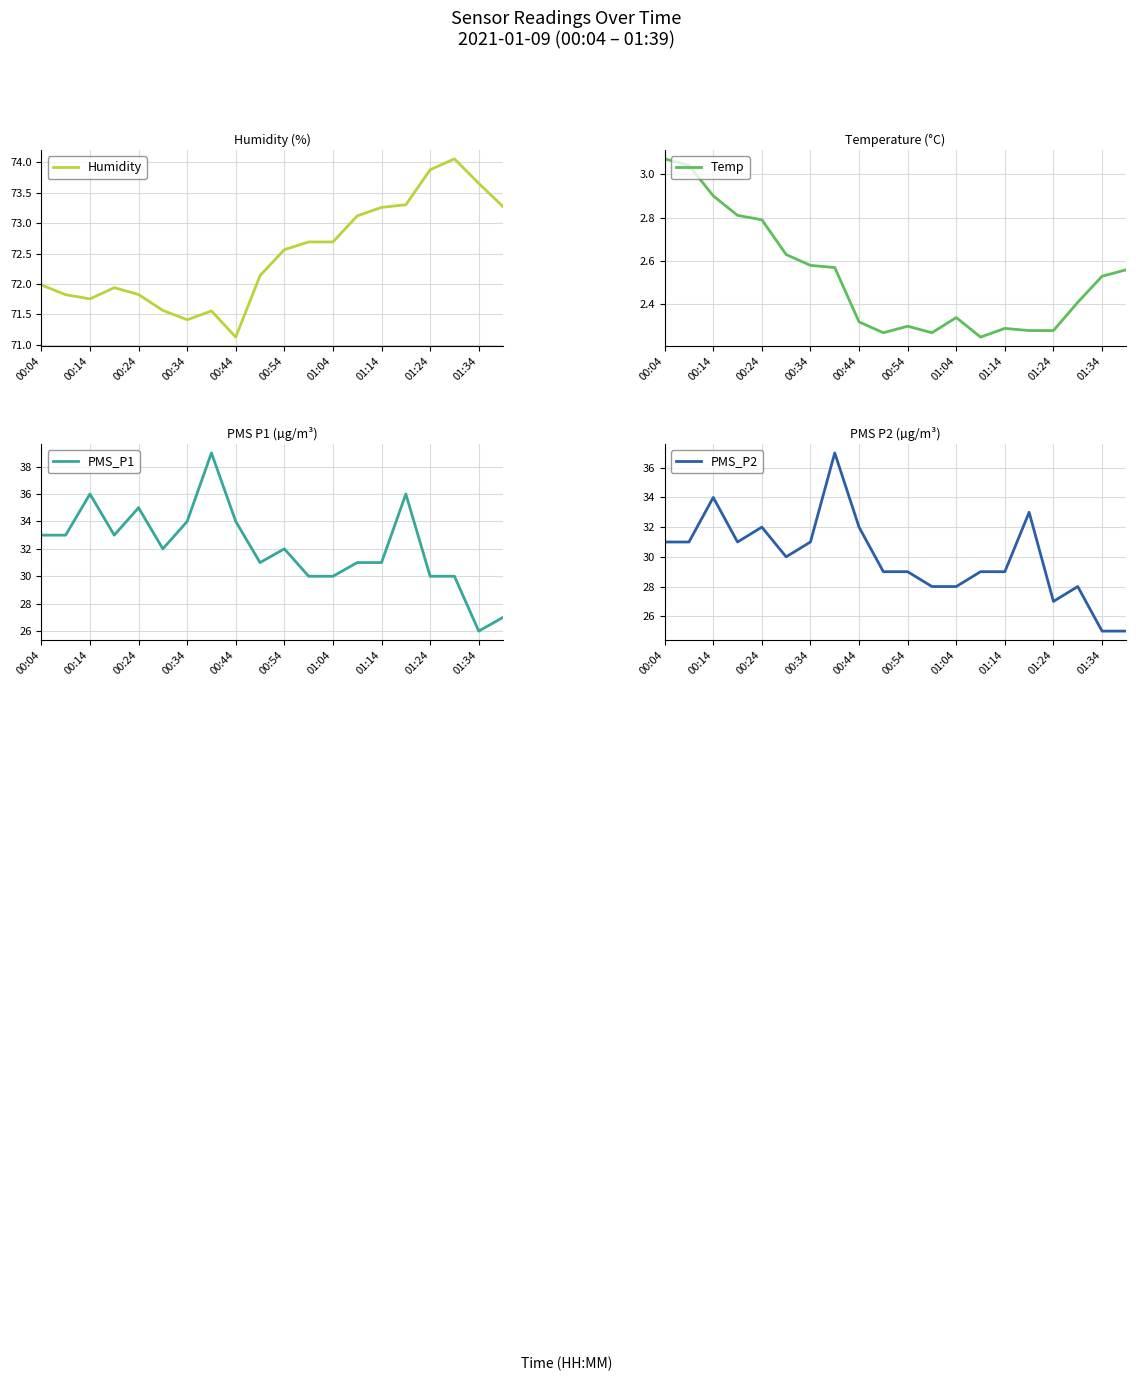

Where is the first local maximum for PMS_P1?

00:14